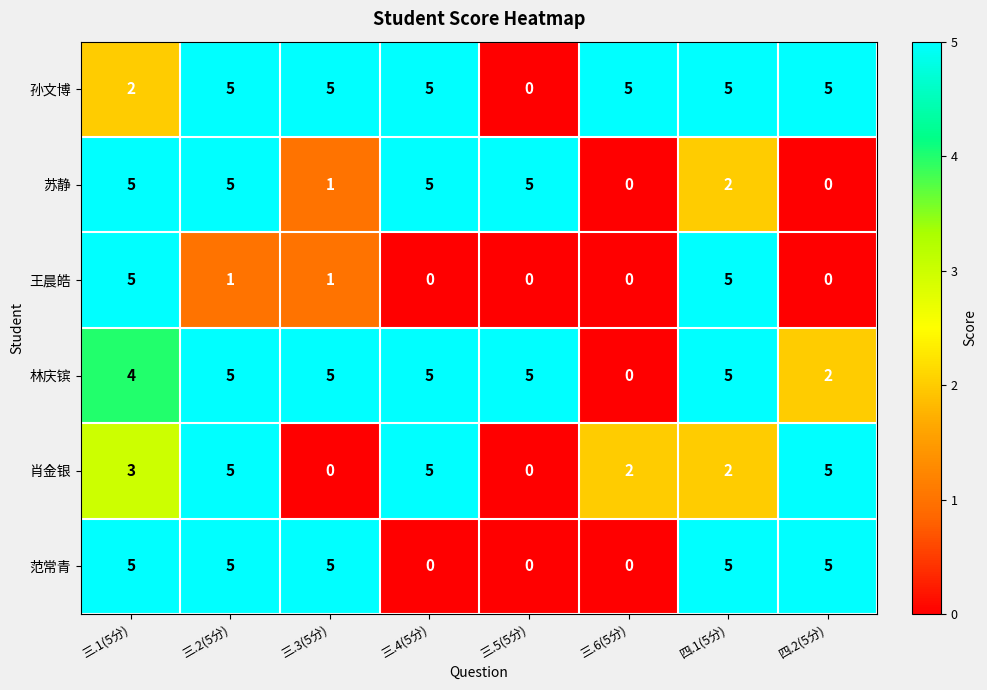

At which label is 林庆镔 closest to 2?

四.2(5分)